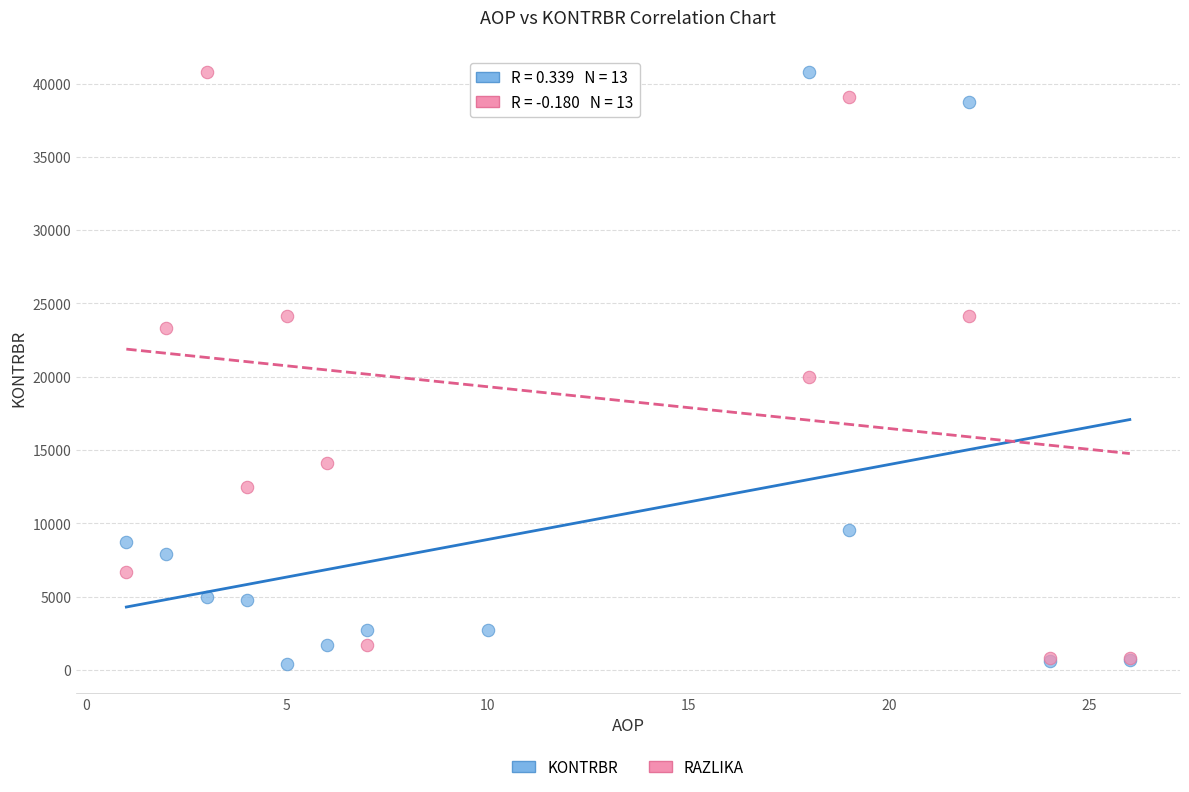

What are all the series names shown in the legend?

KONTRBR, RAZLIKA